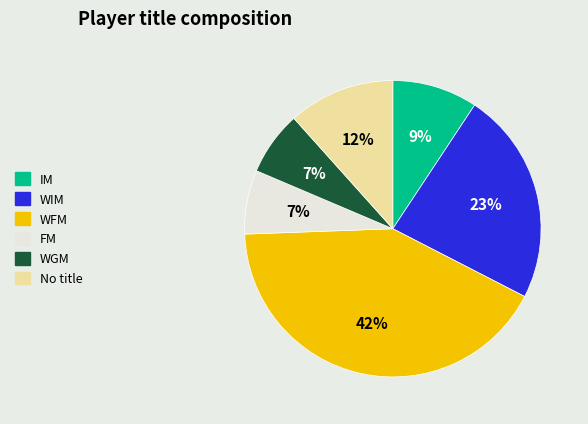

How many segments does this pie chart have?

6